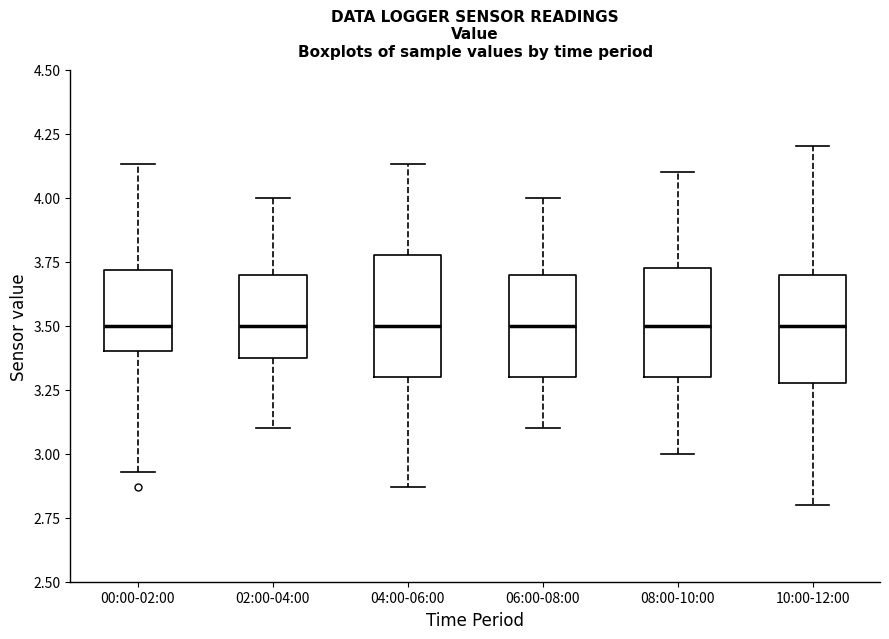

Where is the upper edge of the box for 04:00-06:00 on the y-axis? The values are not printed on the chart, so give them approximately, as read against the axis.

3.80